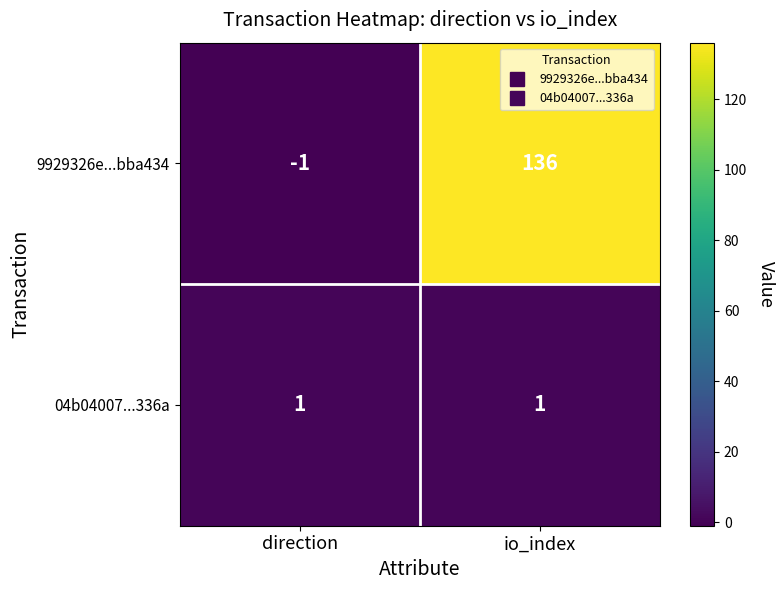

The value of 04b04007...336a at direction is 1. True or false?

True